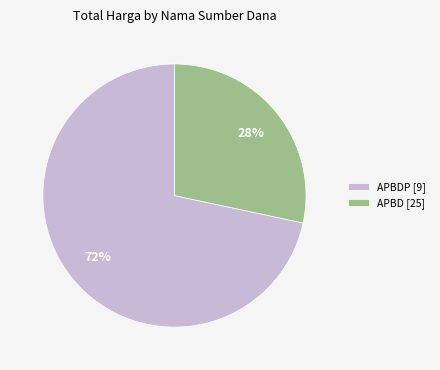

Is it true that APBDP [9] is 72% of the pie?

True